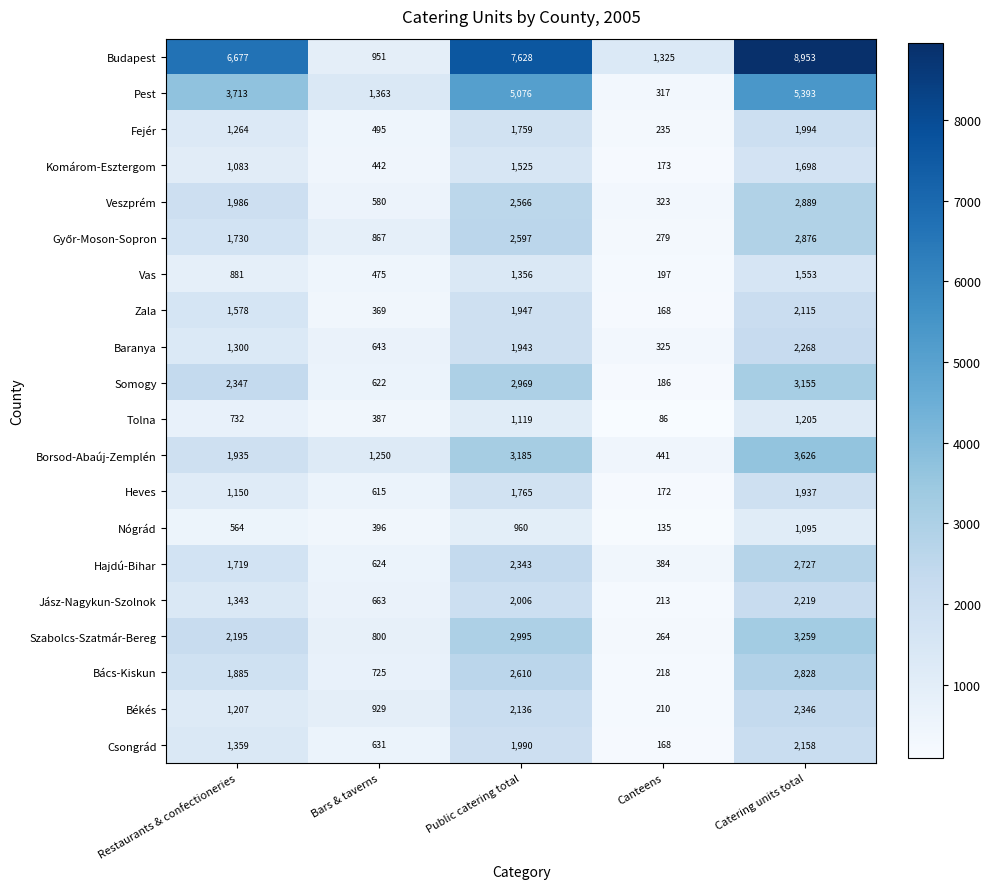

What is the maximum value shown in the chart?

8953